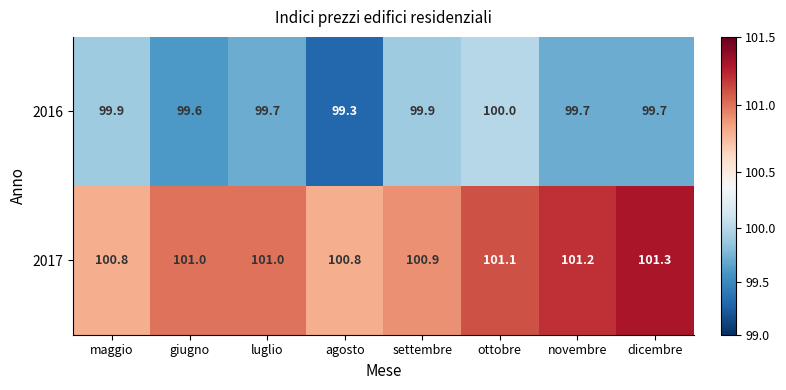

How many distinct data groups are displayed?

2